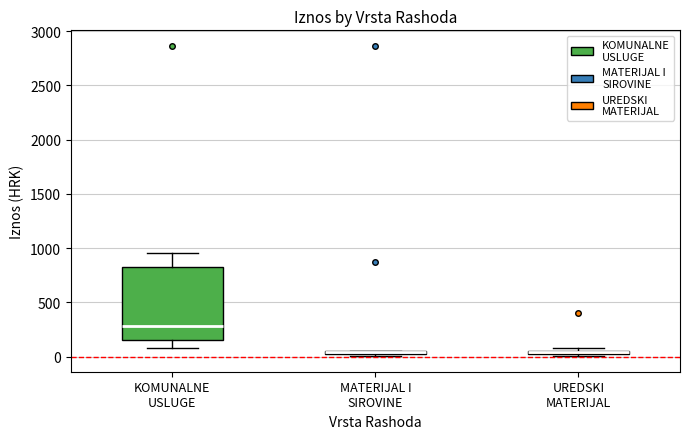

Where is the lower edge of the box for KOMUNALNE USLUGE on the y-axis? The values are not printed on the chart, so give them approximately, as read against the axis.

150